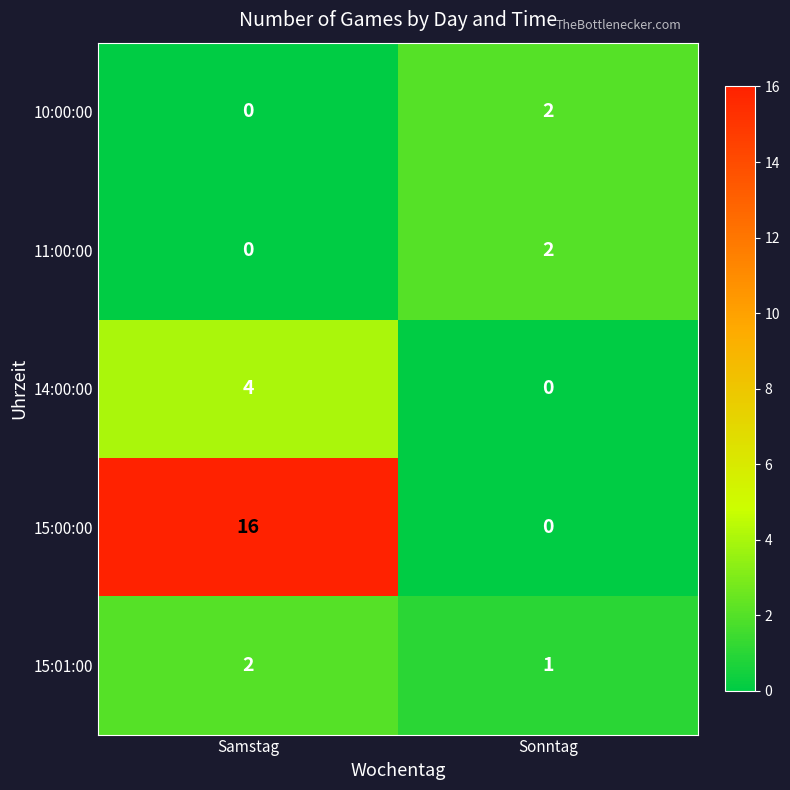

List the labels in order of 14:00:00 value, largest first.

Samstag, Sonntag